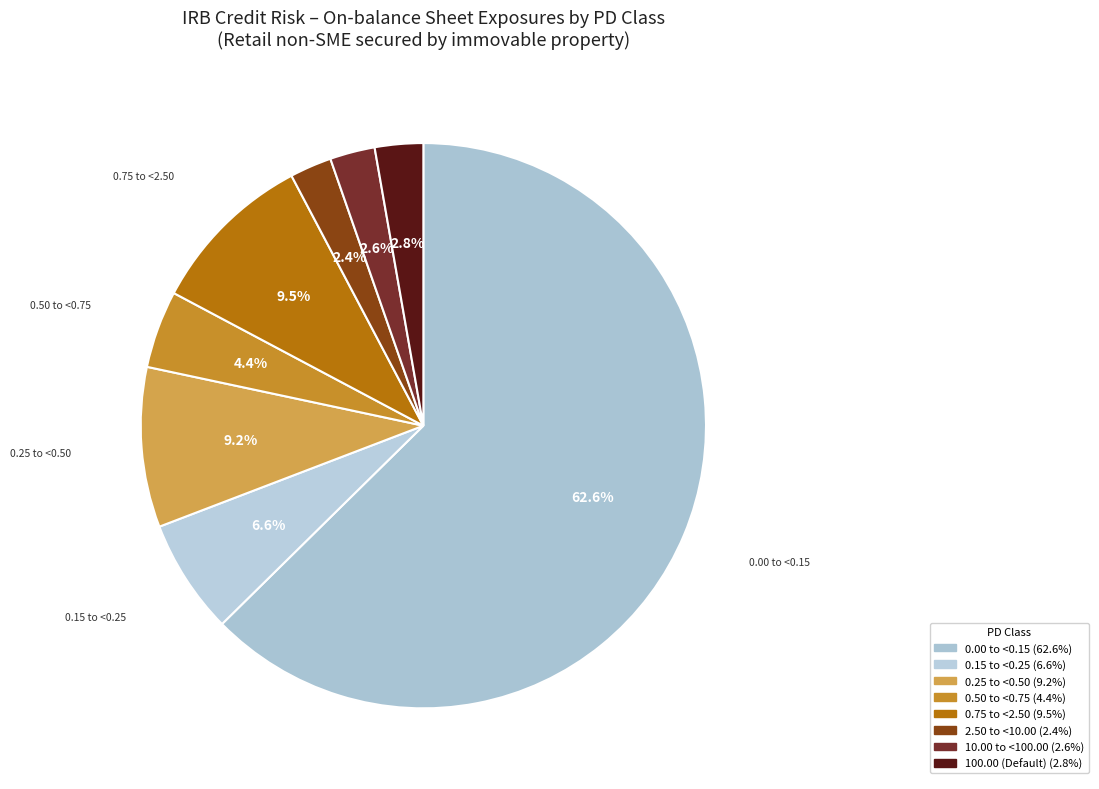

Count the number of slices in the pie.

8